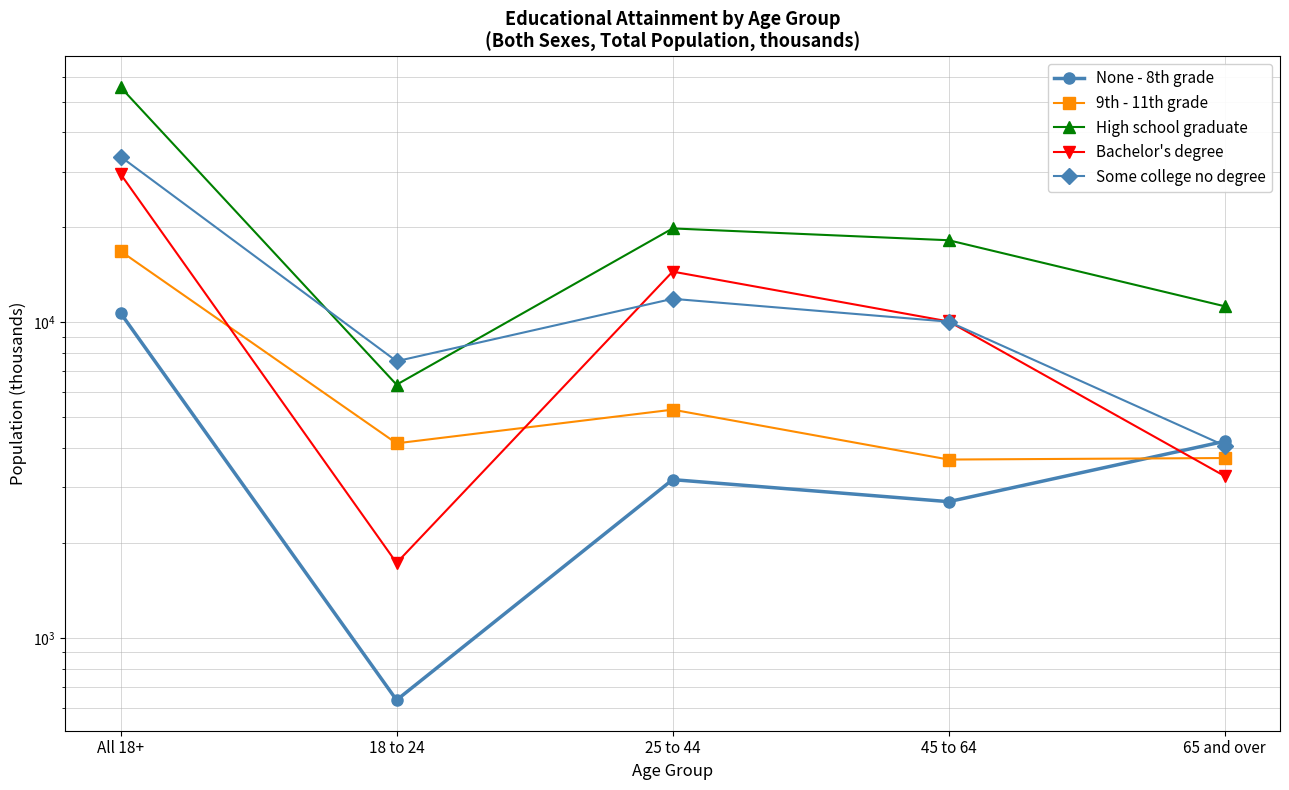

Reading left to right, transcribe all the data shown in this chart.

None - 8th grade: 10720	636	3177	2705	4202
9th - 11th grade: 16830	4140	5293	3678	3719
High school graduate: 55683	6351	19860	18219	11253
Bachelor's degree: 29555	1730	14493	10073	3259
Some college no degree: 33547	7538	11884	10057	4069